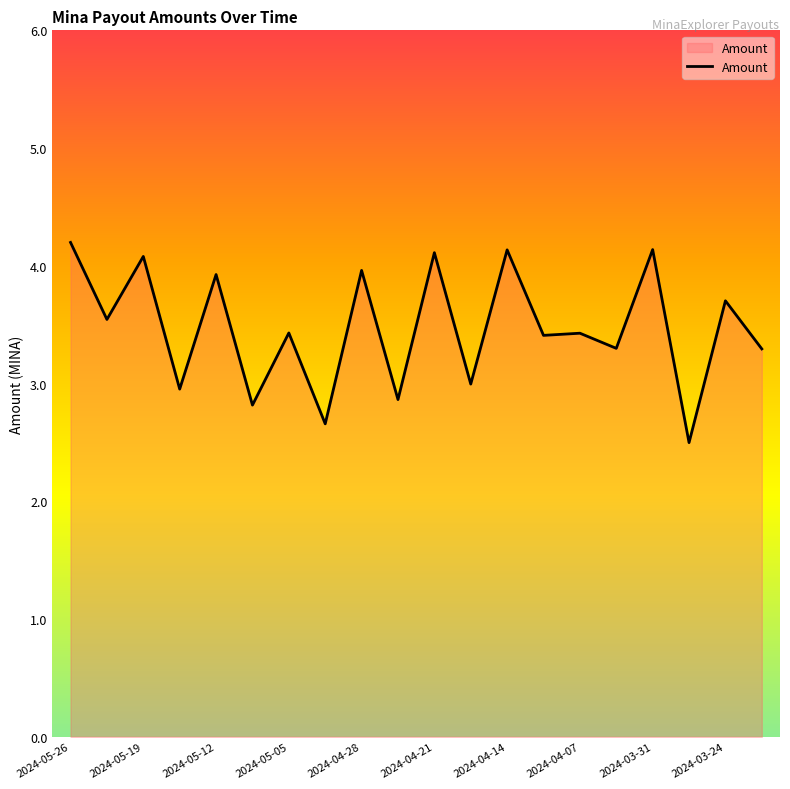

What is the smallest value displayed?

2.5